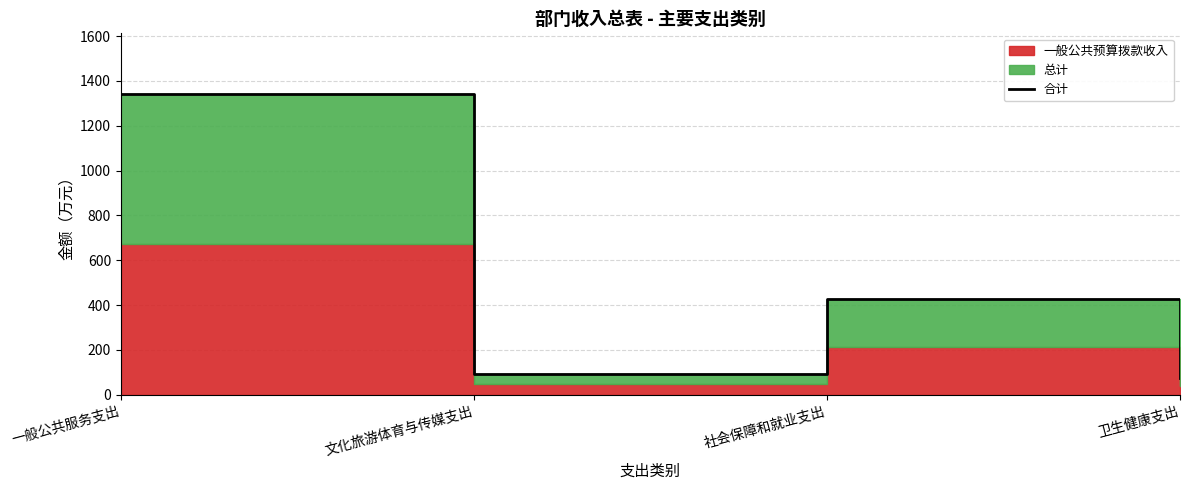

How many interior local peaks (higher than both neighbors) does the data have?

1